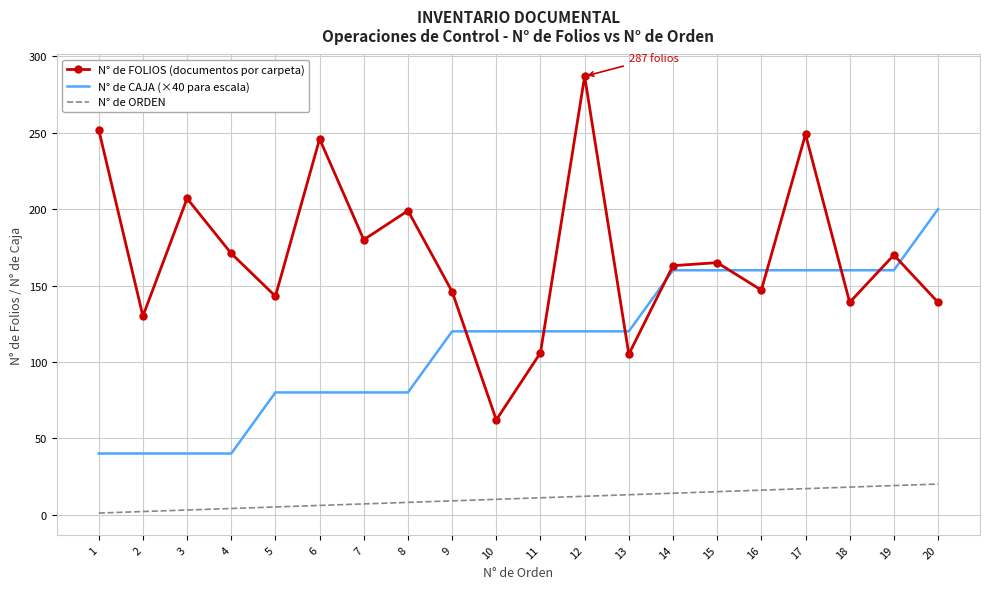

True or false: N° de FOLIOS (documentos por carpeta) and N° de ORDEN cross at least once.

False